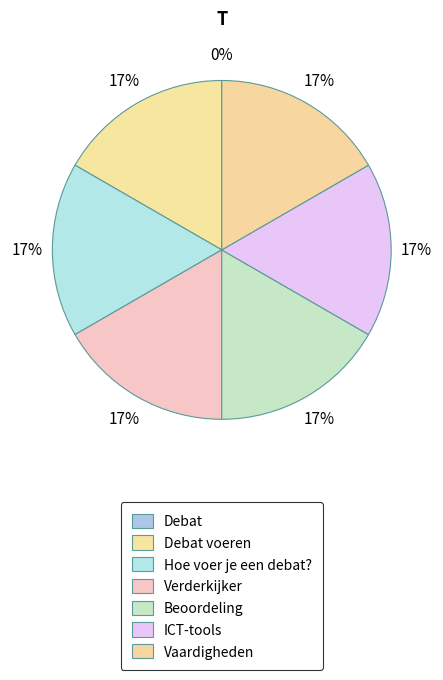

How many segments does this pie chart have?

7